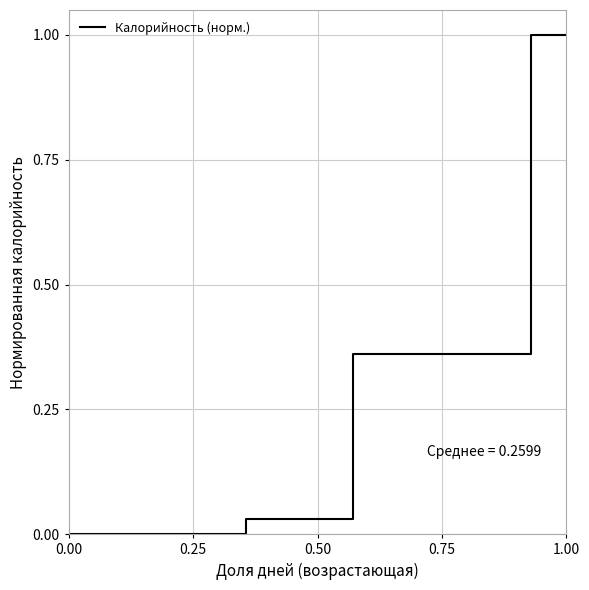

How many distinct data groups are displayed?

1